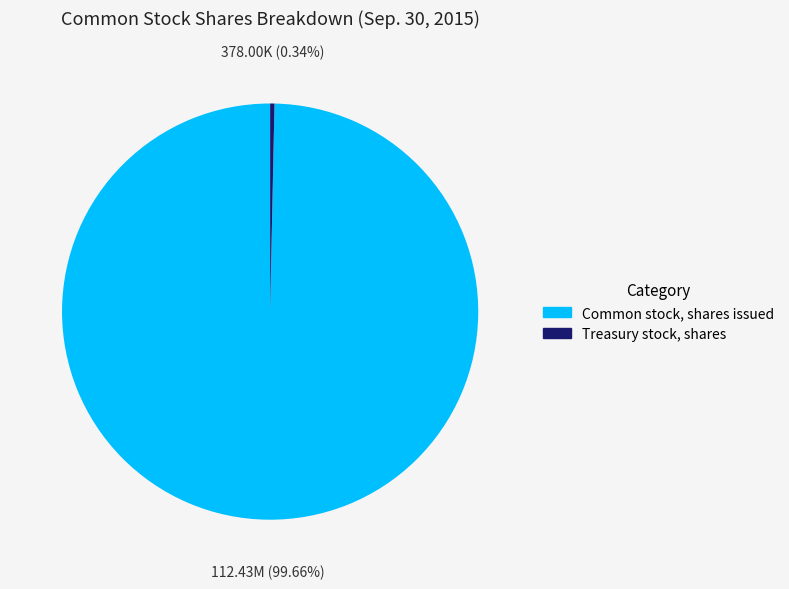

The Treasury stock, shares slice represents 0% of the pie. True or false?

True